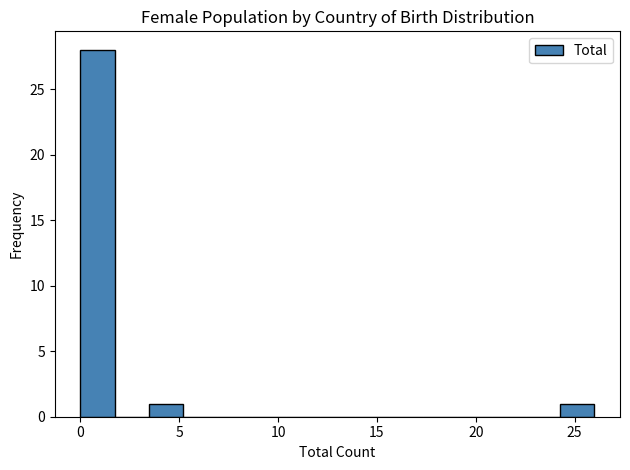

Around what value on the x-axis is the tallest bar? Give the approximate position of its centre, as read against the axis.

1.0